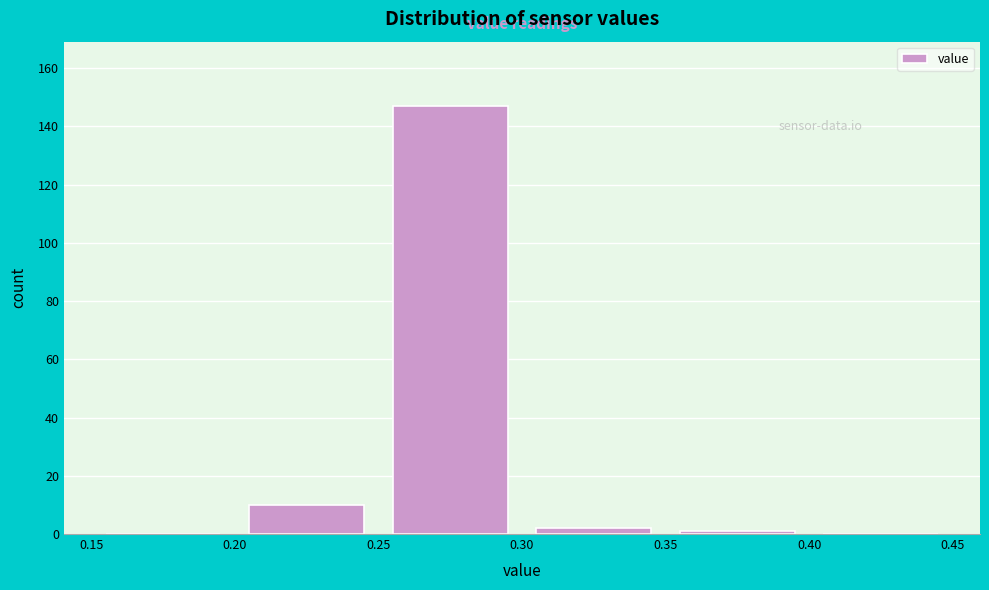

Reading left to right, transcribe this chart: for each bar, give the range it covers on the x-axis and its height. The values are not printed on the chart, so give them approximately, as read against the axis.

0.15 to 0.20: 0
0.20 to 0.25: 10
0.25 to 0.30: 148
0.30 to 0.35: 2
0.35 to 0.40: under 2
0.40 to 0.45: 0